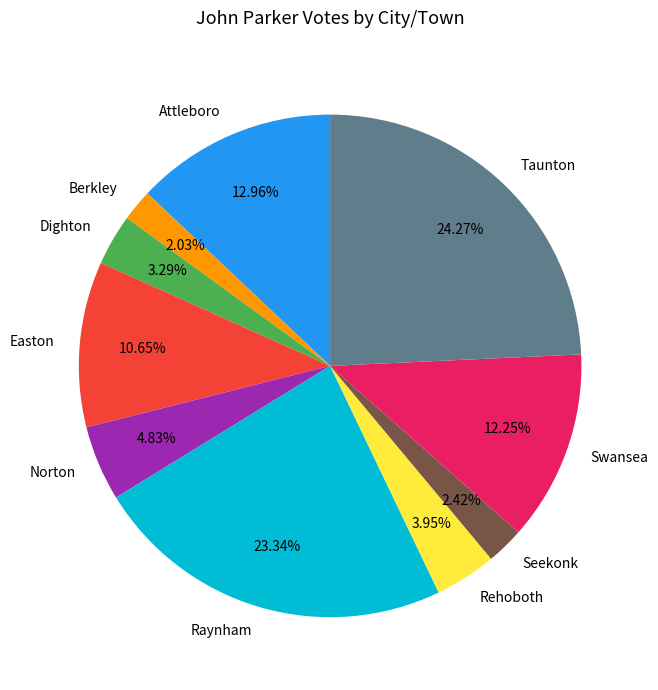

Does Swansea account for over 50% of the chart?

No